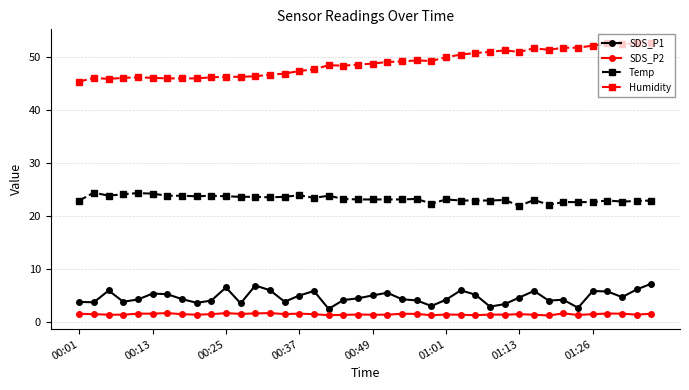

What is the greatest value displayed?

52.7